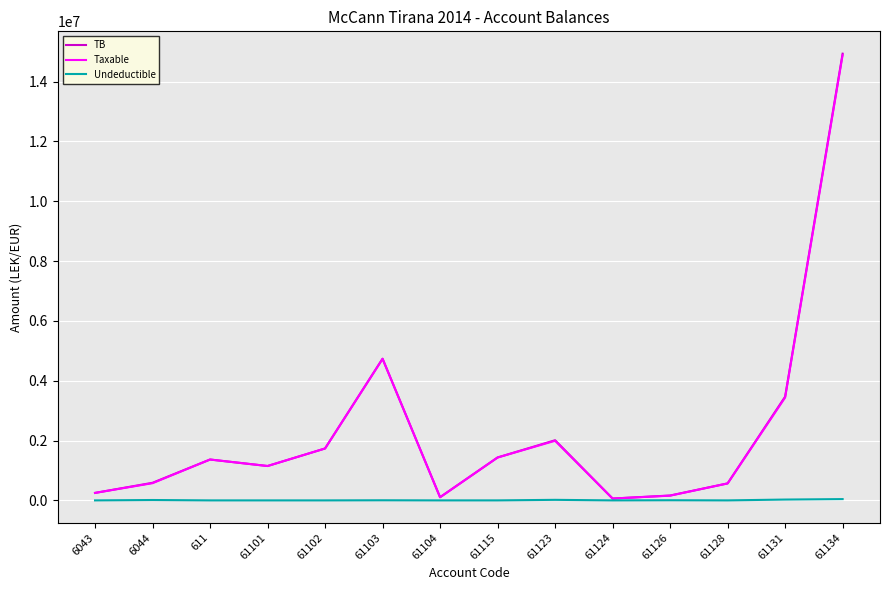

Which series has the largest range (max minus min)?

TB